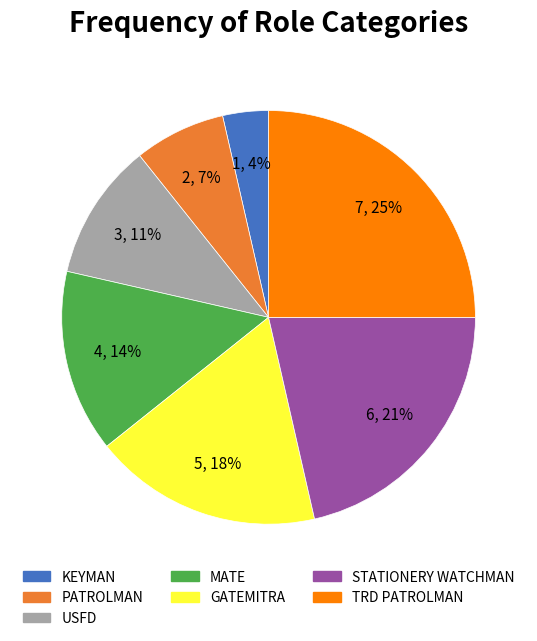

To the nearest percent, what is the difference between the TRD PATROLMAN and GATEMITRA slice percentages?

7%